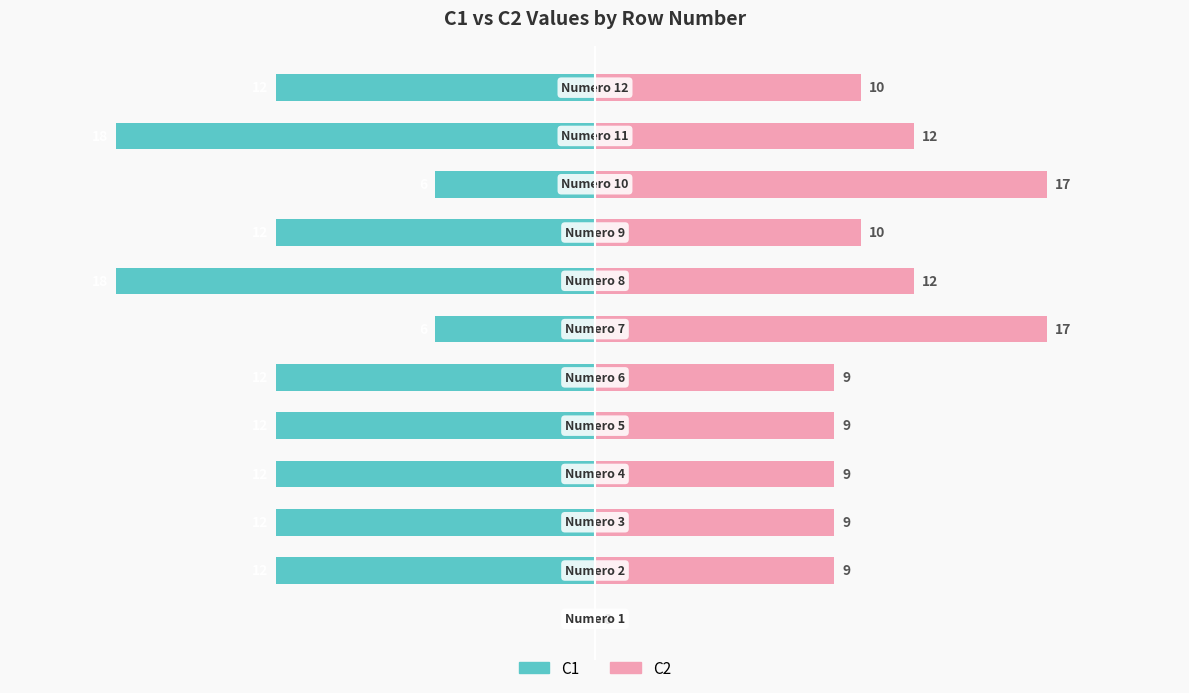

What is the average value of the C2 series?

10